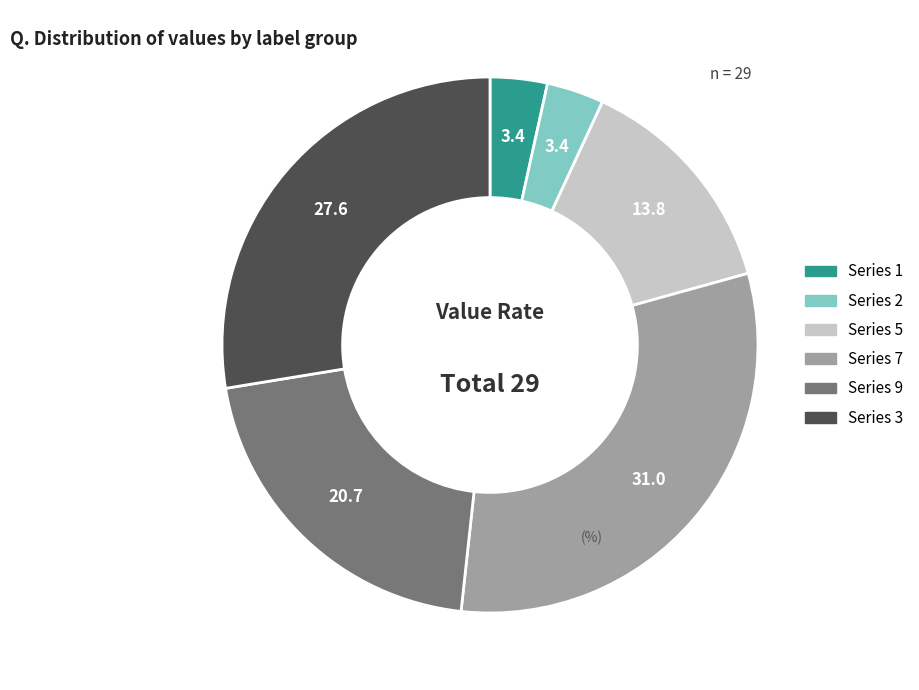

Is there any slice that represents more than half of the pie?

No